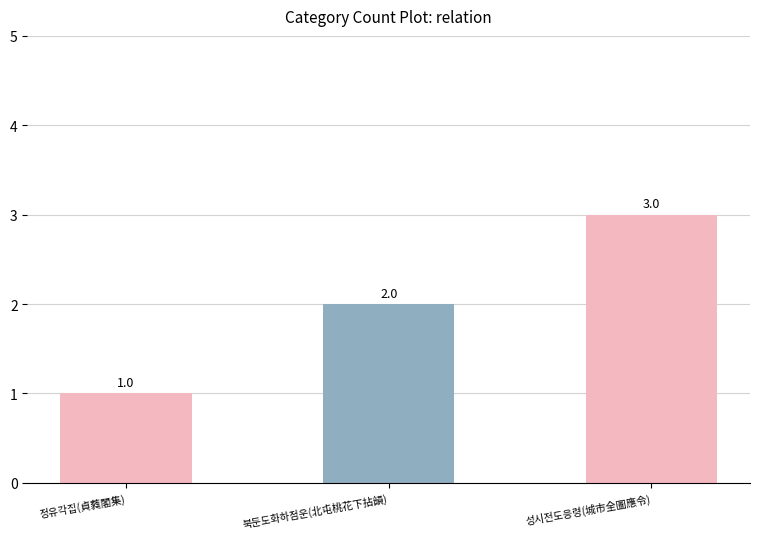

Count the values in the range 1 to 3.

3